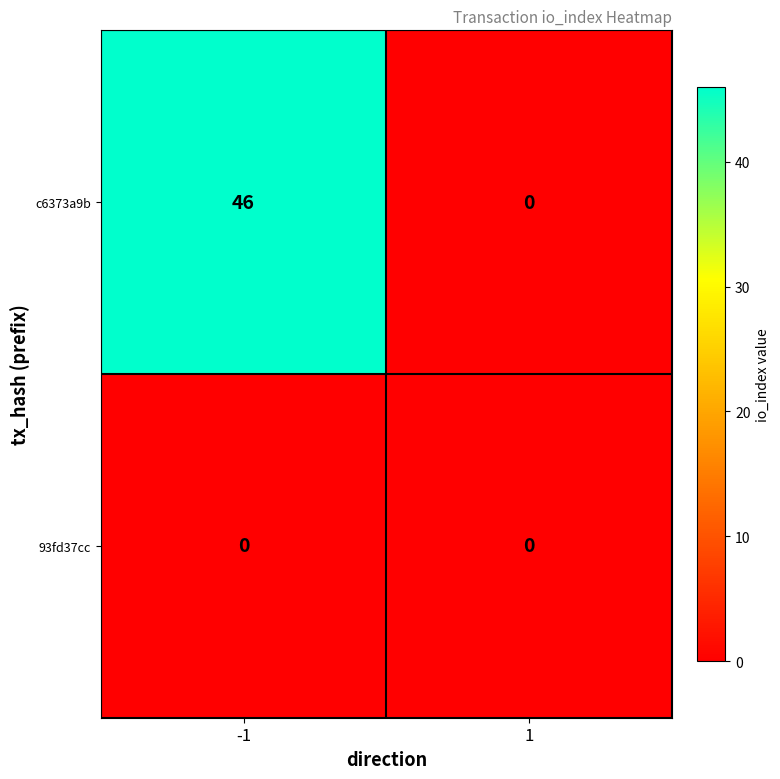

Reading left to right, what are all the values shown in this chart?

c6373a9b: 46	0
93fd37cc: 0	0